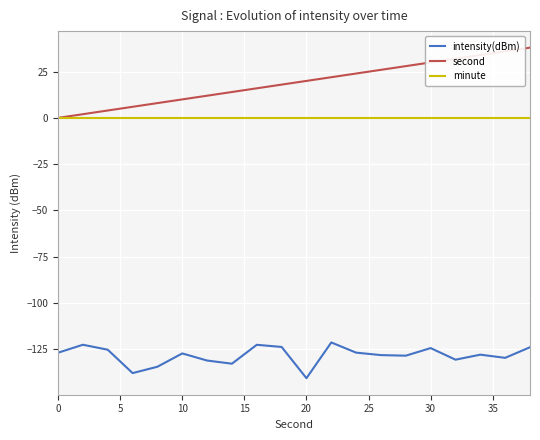

Does the chart display data point markers on the line(s)?

No